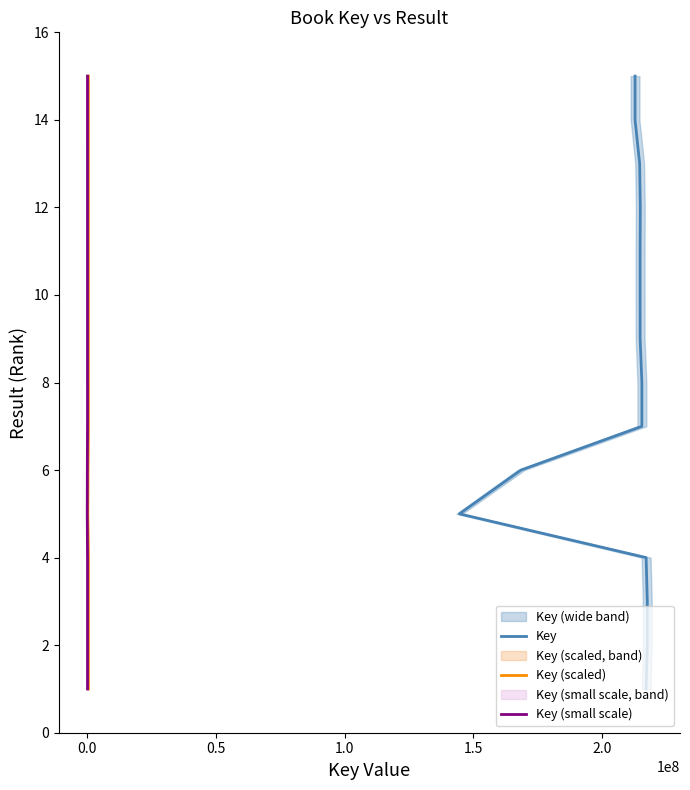

Does the chart have visible grid lines?

No